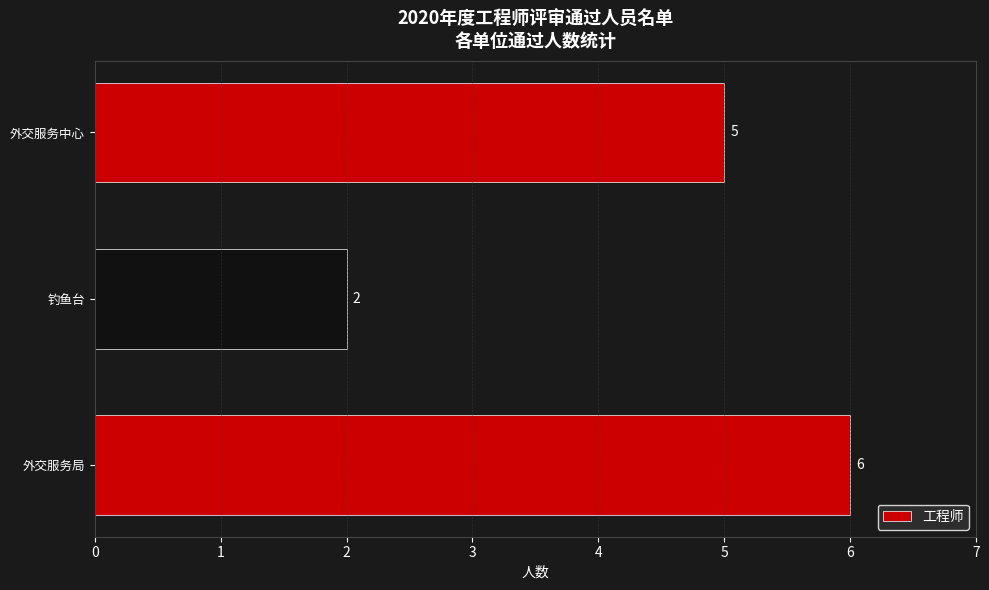

Reading bottom to top, what are all the values shown in this chart?

6	2	5